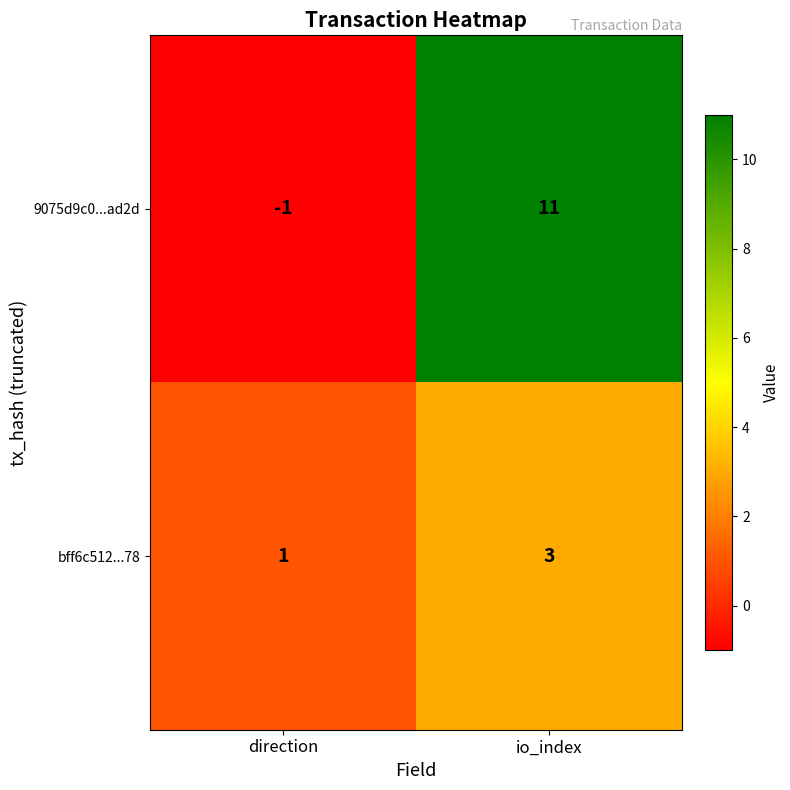

Reading left to right, what are all the values shown in this chart?

9075d9c0...ad2d: -1	11
bff6c512...78: 1	3